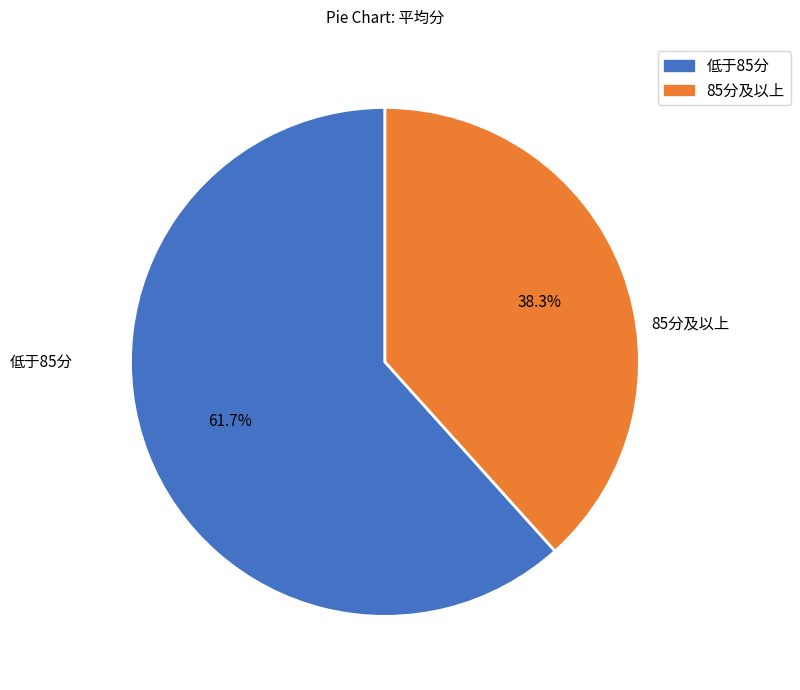

To the nearest percent, what is the difference between the largest and smallest slice percentages?

23%